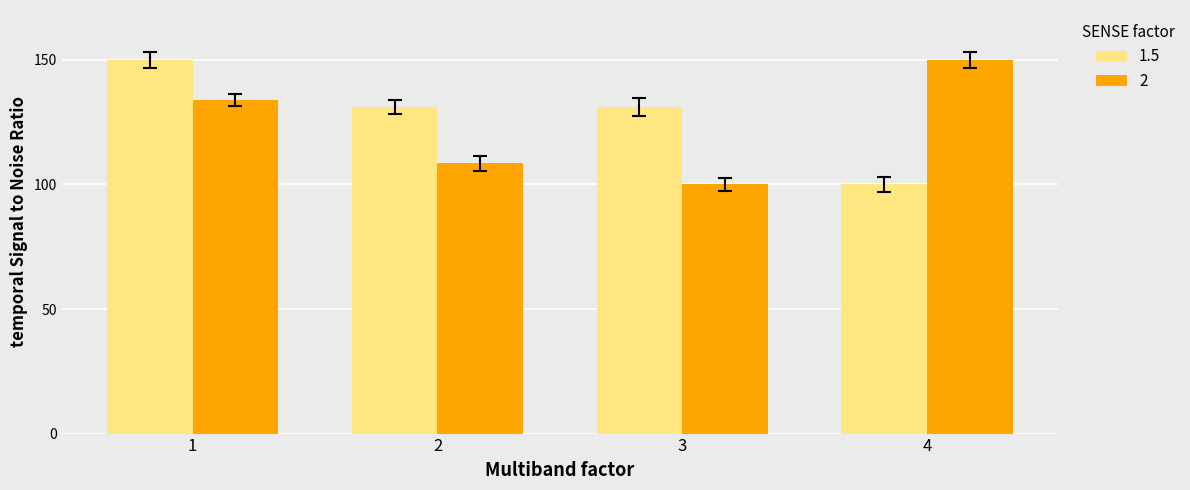

What is the difference between the maximum and minimum values in the 1.5 series?

50.0